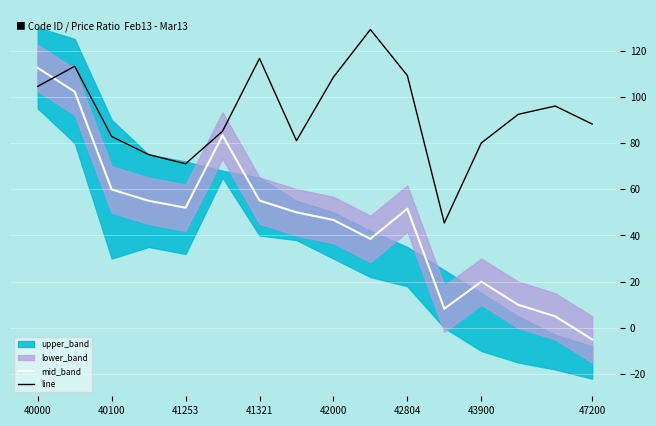

The mid_band series shows 59.9 at 40100. True or false?

True